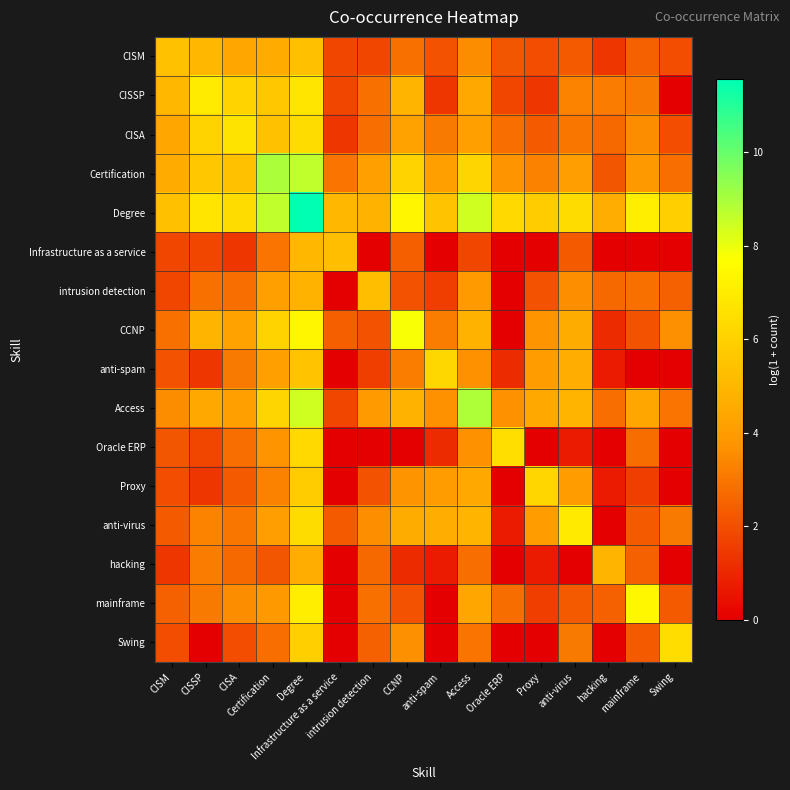

At which category is the sum across all series the highest?

Degree